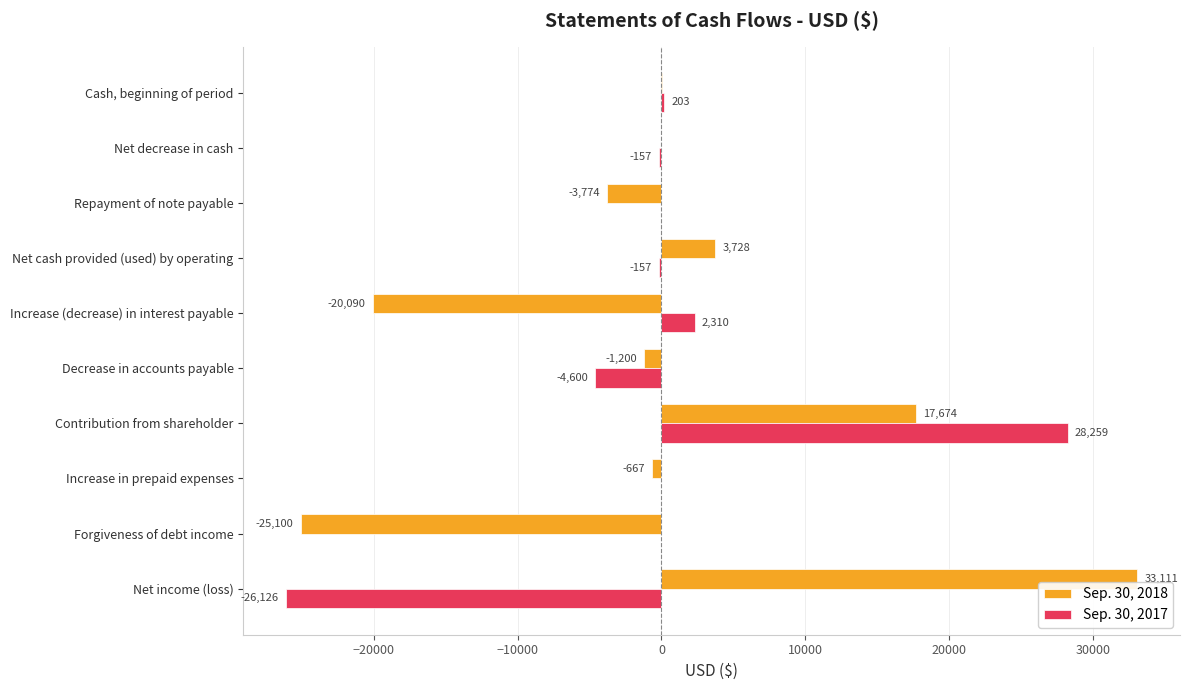

Read the Sep. 30, 2018 value at Net income (loss).

33111